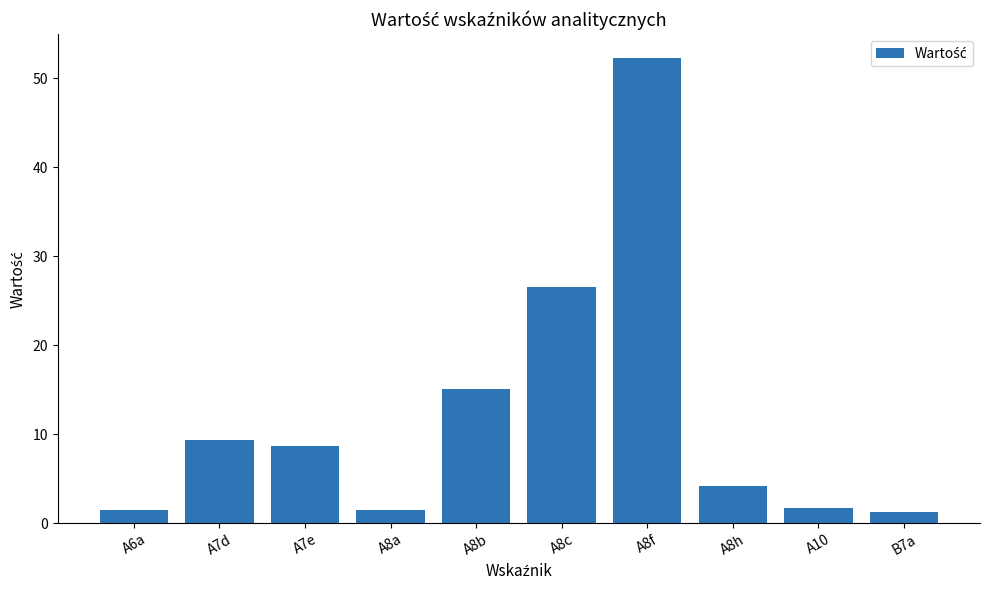

What is the greatest value displayed?

52.3